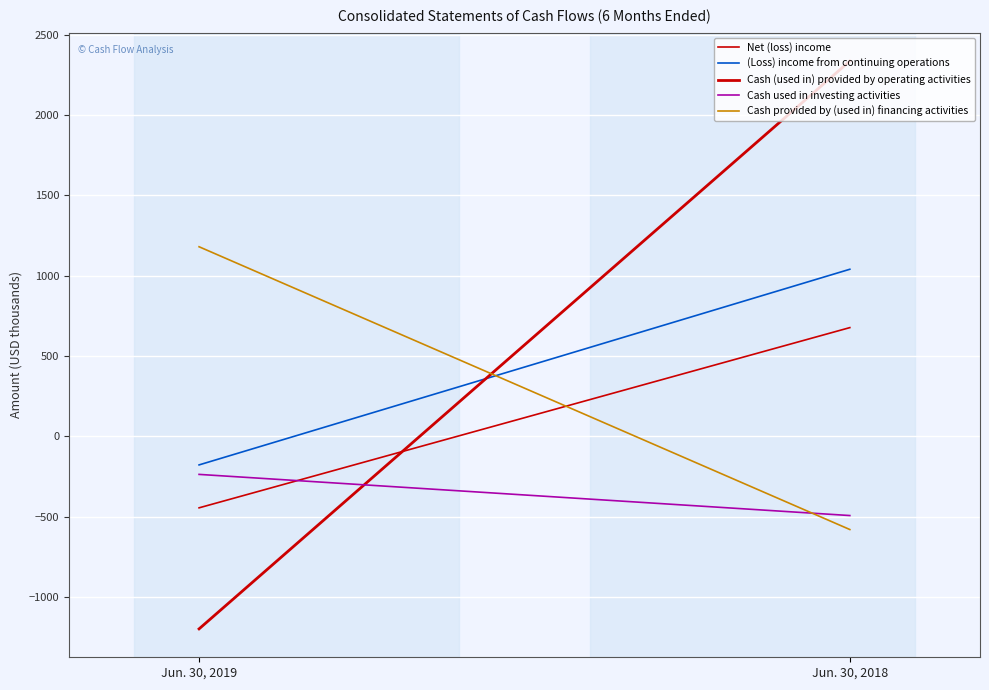

Which category has the highest value in the Cash used in investing activities series?

Jun. 30, 2019